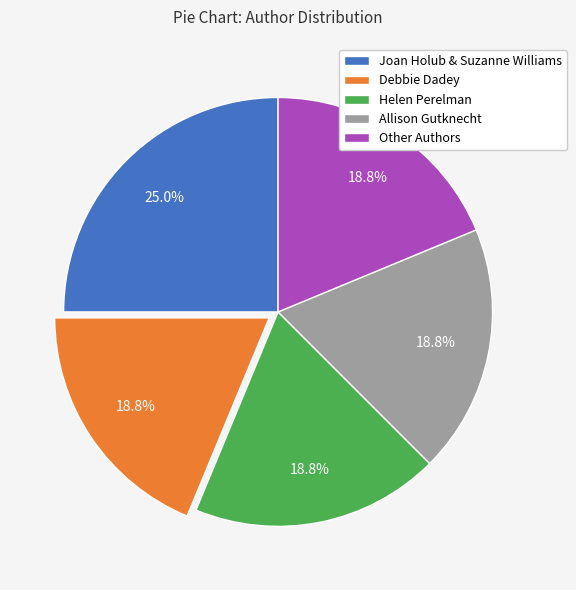

Which slice is the largest?

Joan Holub & Suzanne Williams